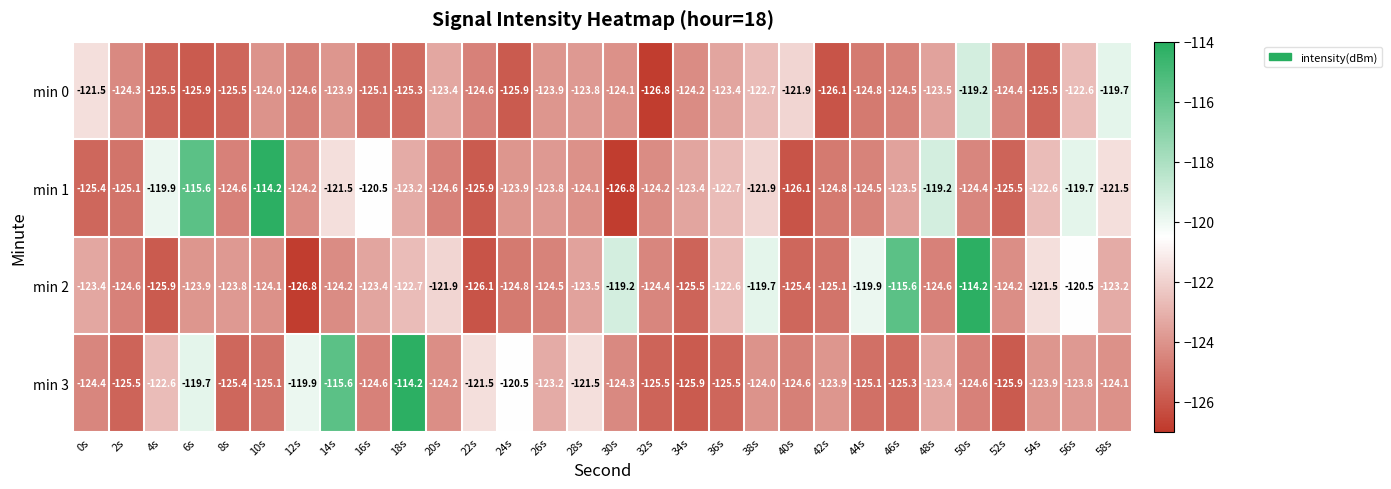

Where is min 2 nearest to the value -120?

44s